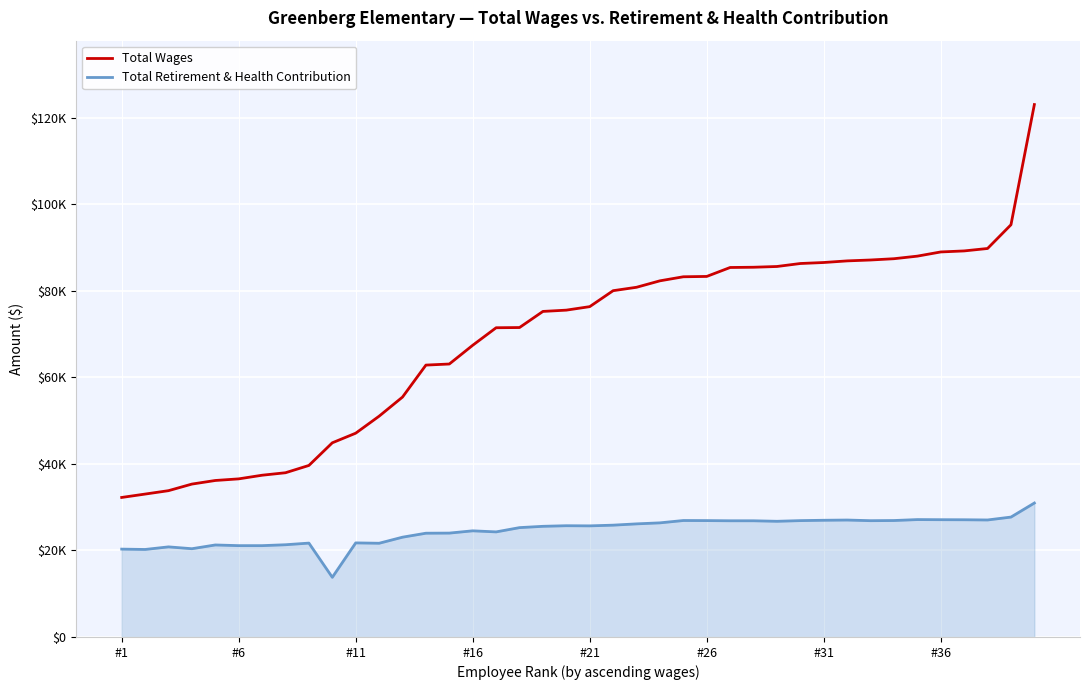

True or false: Total Wages and Total Retirement & Health Contribution cross at least once.

False